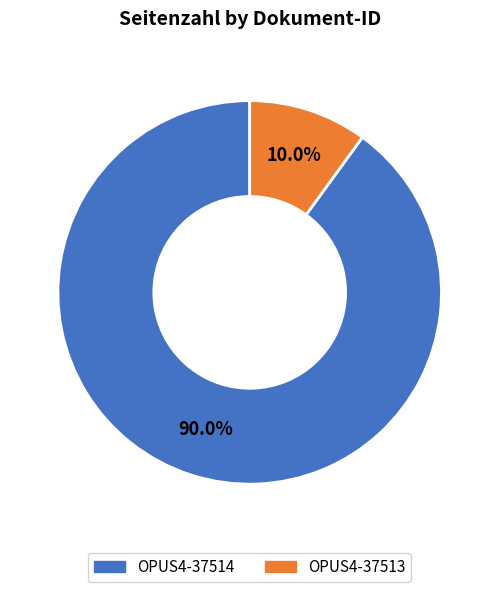

To the nearest percent, what percentage of the pie is OPUS4-37514?

90%